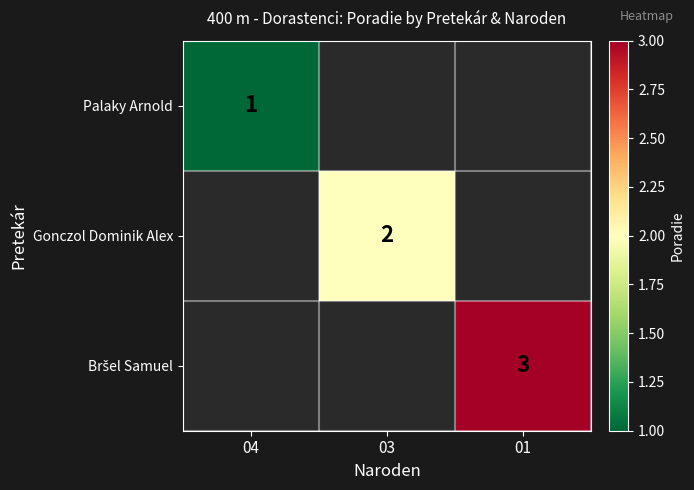

At which category does the chart reach its peak across all series?

01